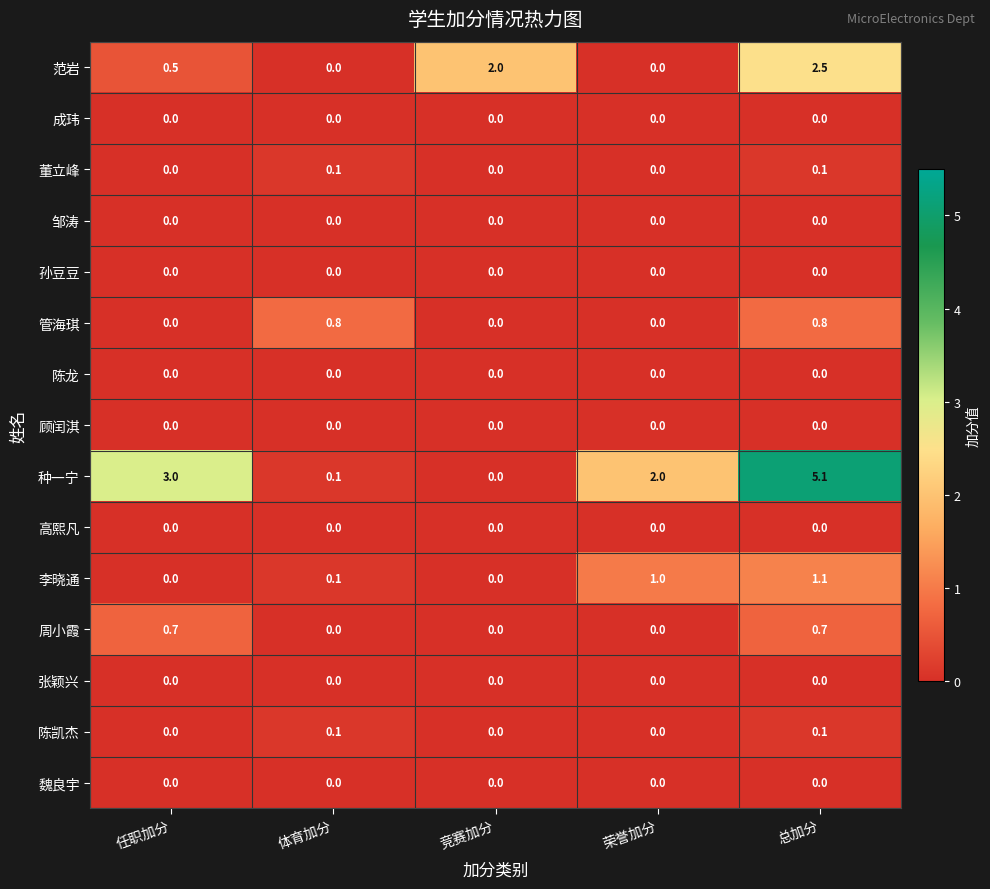

What is the difference between the highest and lowest values at 体育加分?

0.8